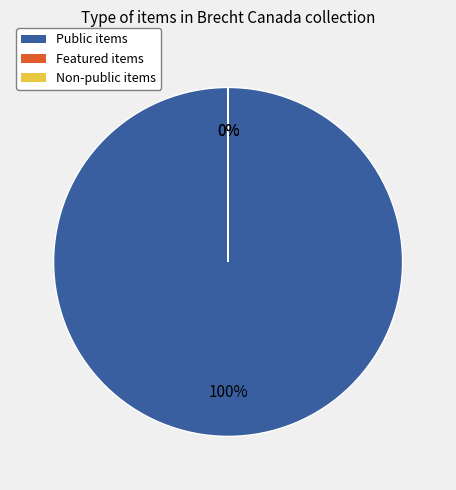

Does any single category account for the majority?

Yes